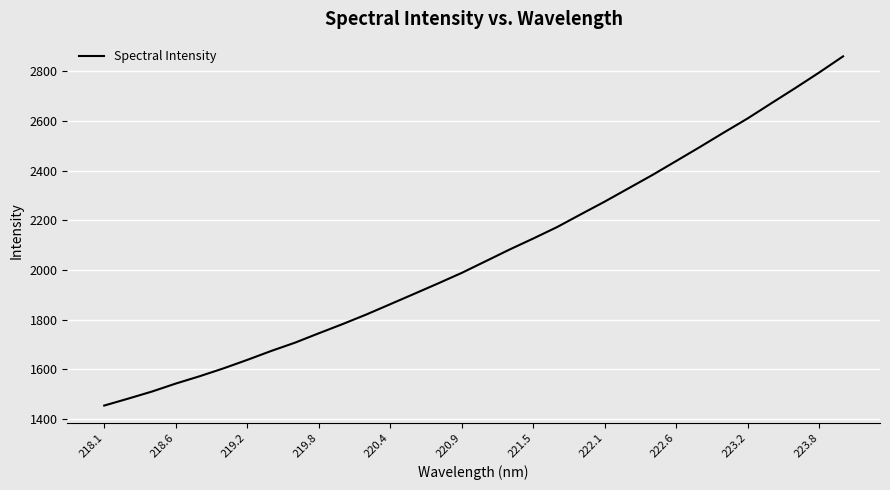

What is the minimum value shown in the chart?

1454.4